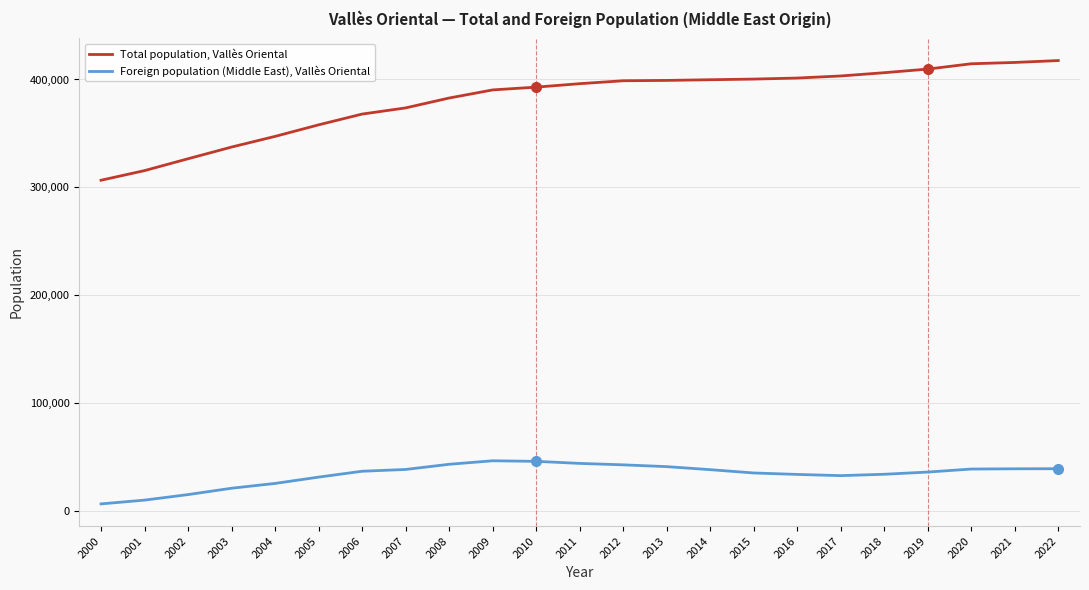

True or false: Foreign population (Middle East), Vallès Oriental and Total population, Vallès Oriental intersect in this chart.

False